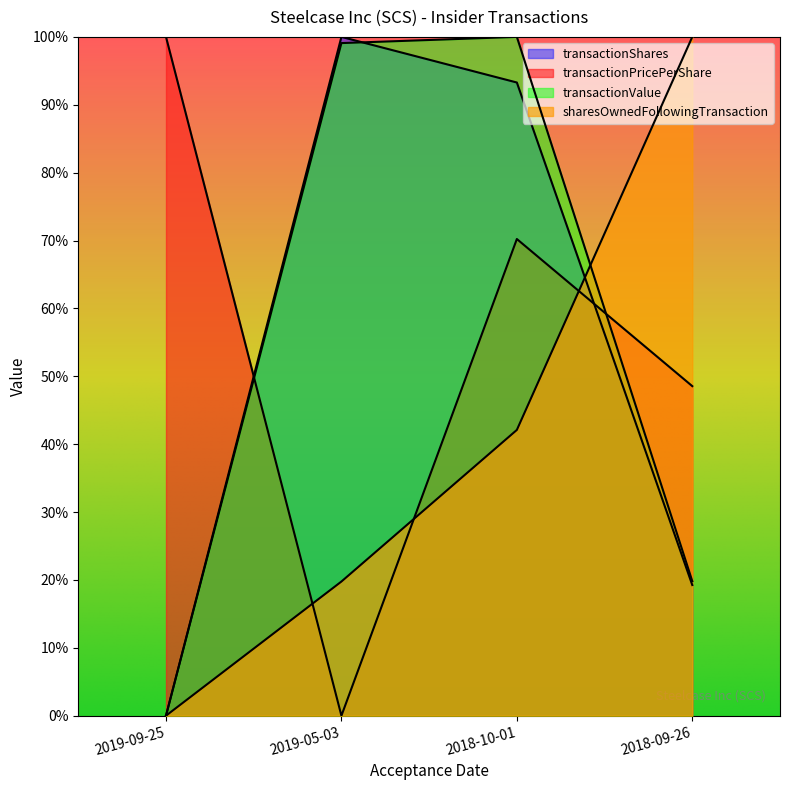

True or false: sharesOwnedFollowingTransaction and transactionShares cross at least once.

True